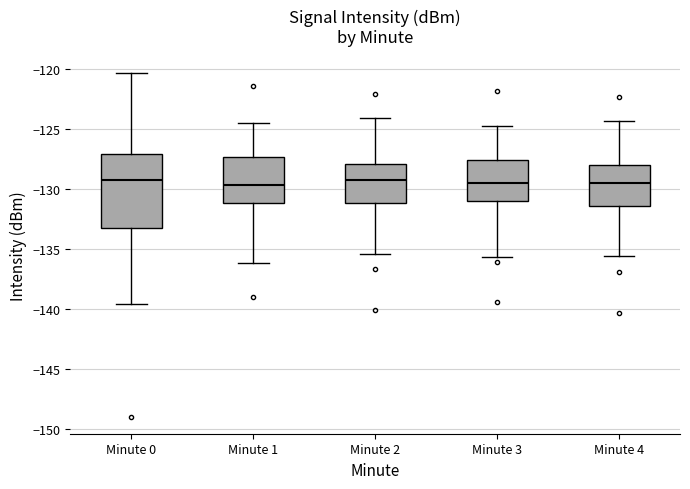

Reading left to right, read every box against the y-axis: the position of its median line, the range the box covers, and the ends of its whiskers. The values are not printed on the chart, so give them approximately, as read against the axis.

Minute 0: median -129.5, box -133.0 to -127.0, whiskers -139.5 to -120.5
Minute 1: median -129.5, box -131.0 to -127.5, whiskers -136.0 to -124.5
Minute 2: median -129.0, box -131.0 to -128.0, whiskers -135.5 to -124.0
Minute 3: median -129.5, box -131.0 to -127.5, whiskers -135.5 to -124.5
Minute 4: median -129.5, box -131.5 to -128.0, whiskers -135.5 to -124.5